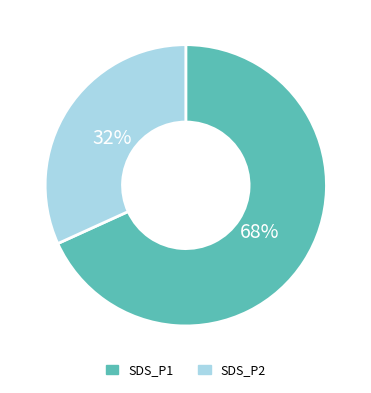

Rank the categories by value from highest to lowest.

SDS_P1, SDS_P2